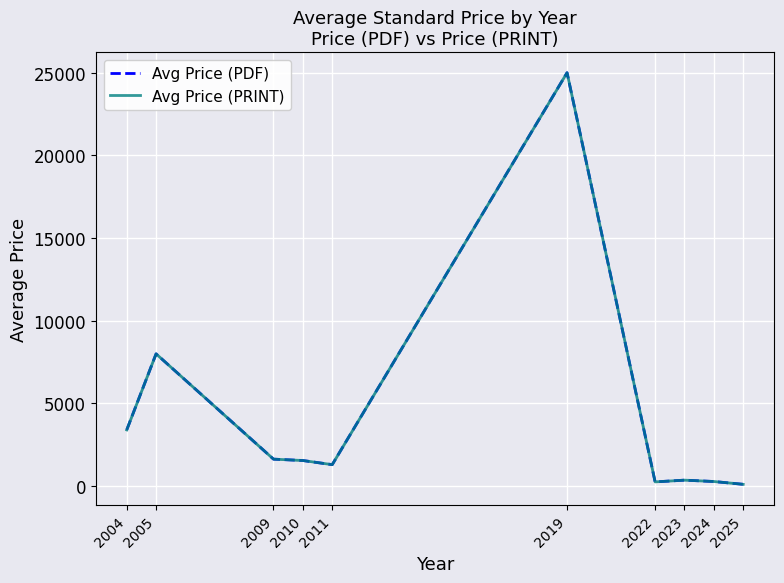

Between 2022 and 2025, which series saw the biggest shift?

Avg Price (PDF)